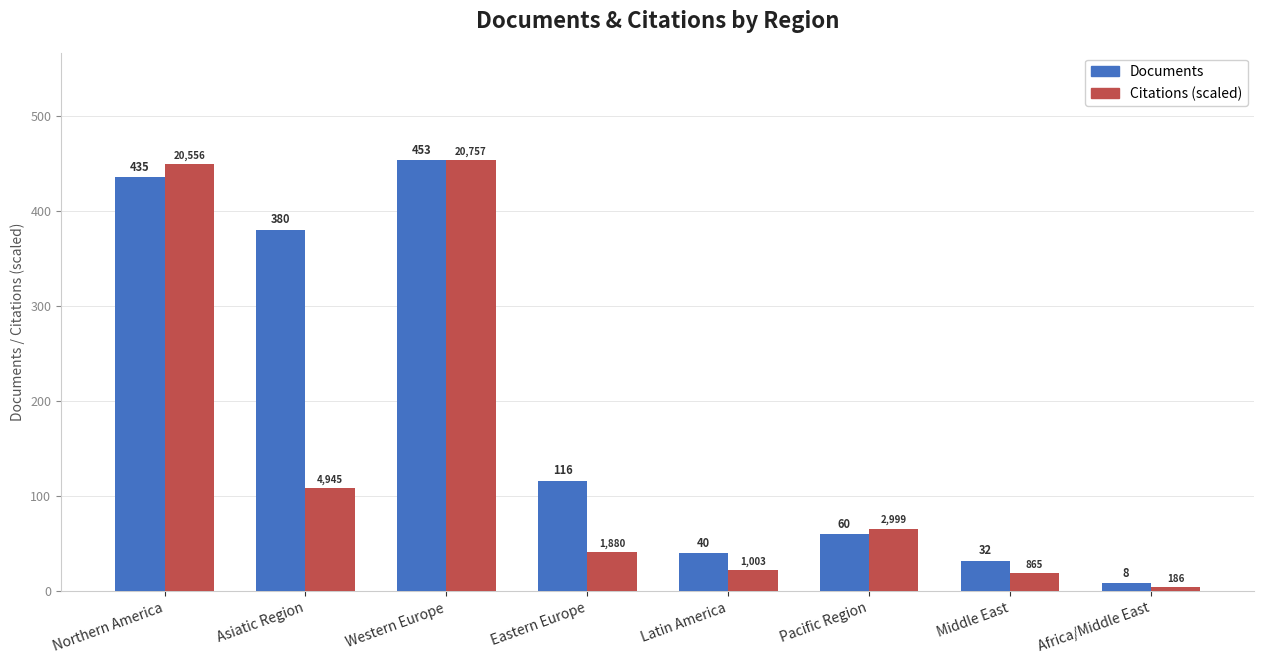

Is it true that Documents equals 380.0 at Asiatic Region?

True